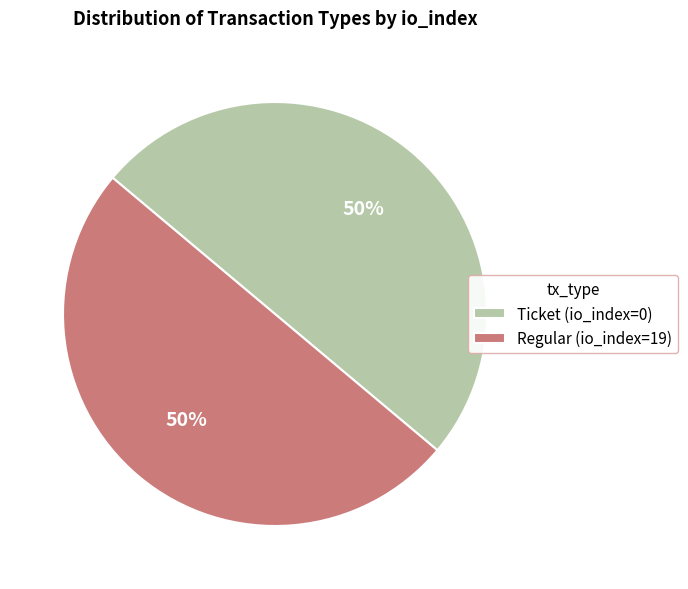

Approximately how many times larger is the value at Regular (io_index=19) compared to Ticket (io_index=0)?

1.0